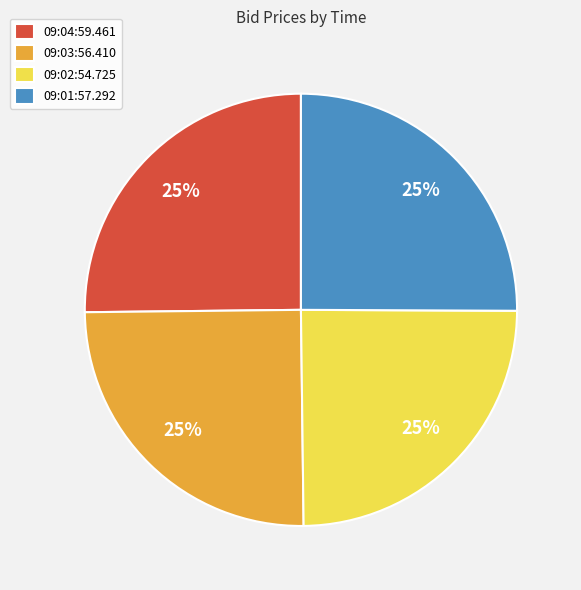

Does 09:02:54.725 represent more than half of the total?

No